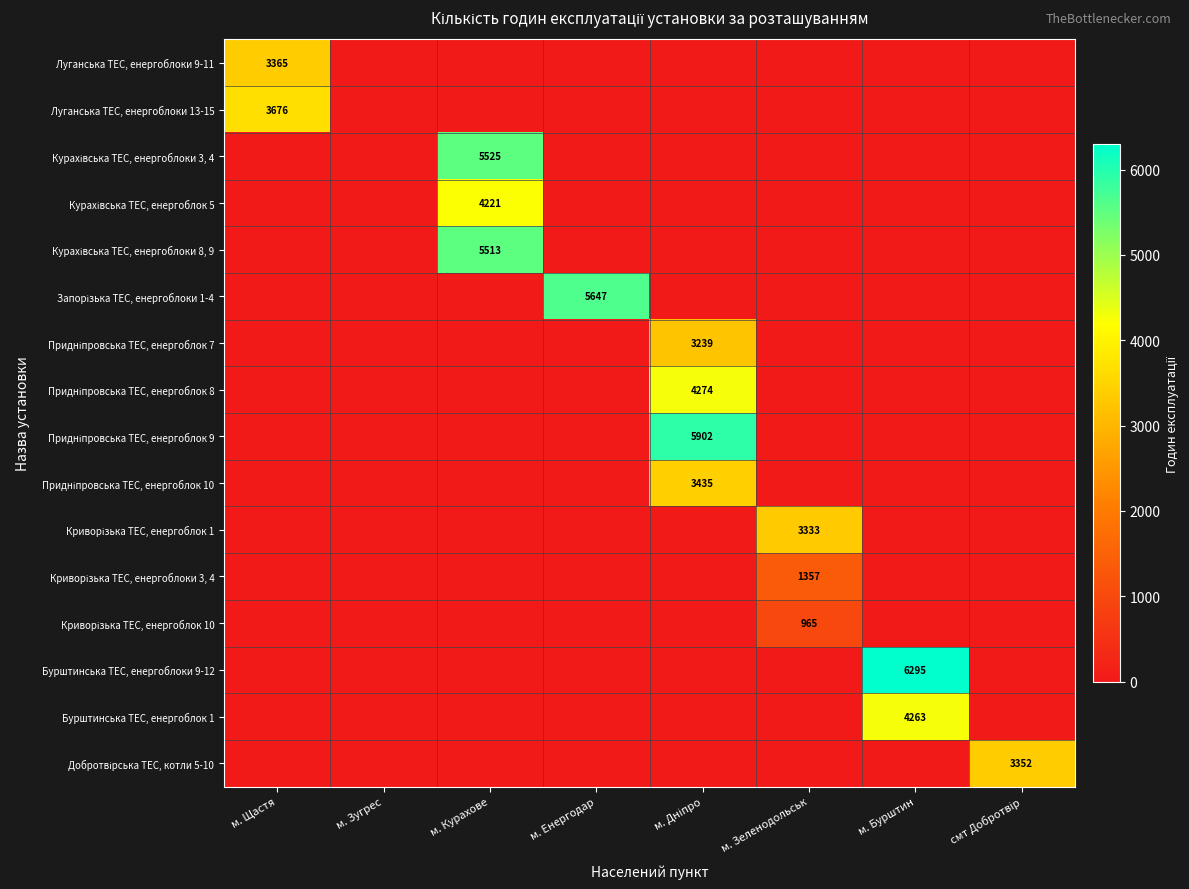

True or false: Луганська ТЕС, енергоблоки 9-11 has a value of 0 at м. Дніпро.

True